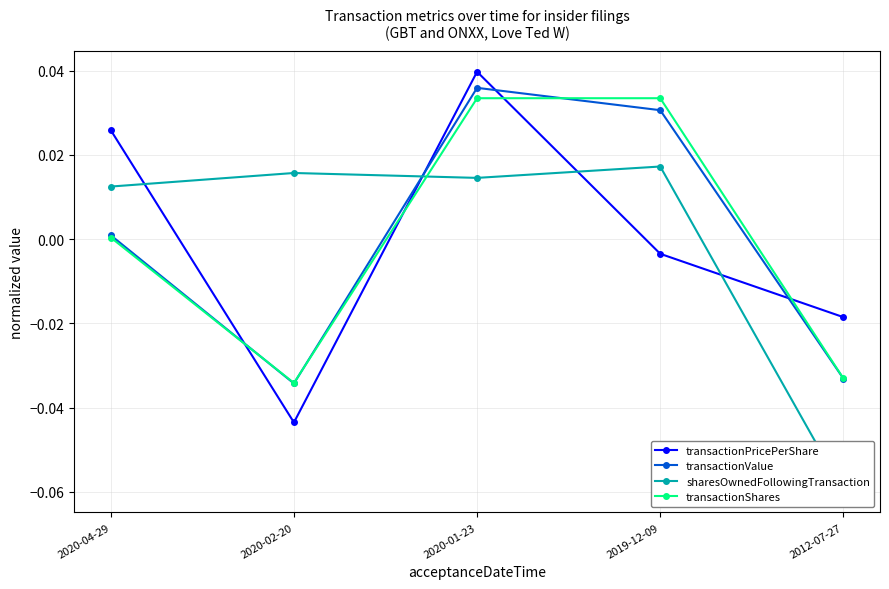

At which category does the chart reach its peak across all series?

2020-01-23